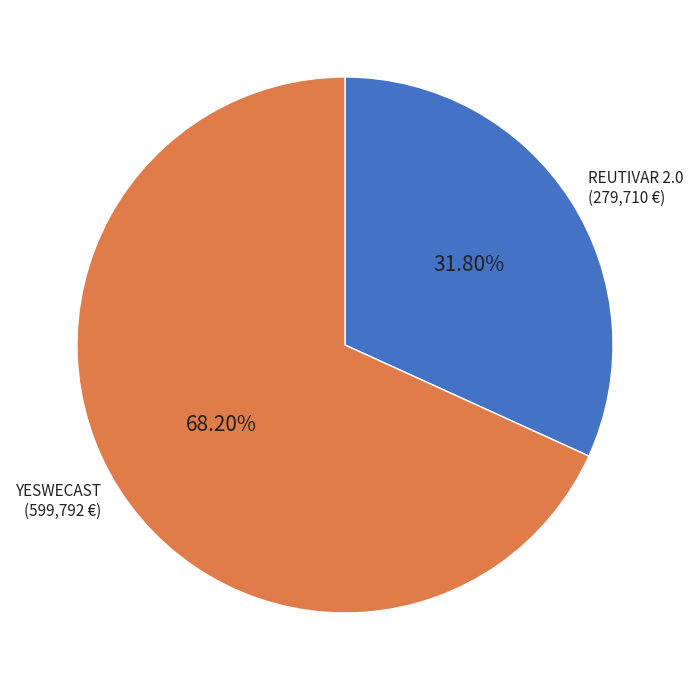

Is there any slice that represents more than half of the pie?

Yes